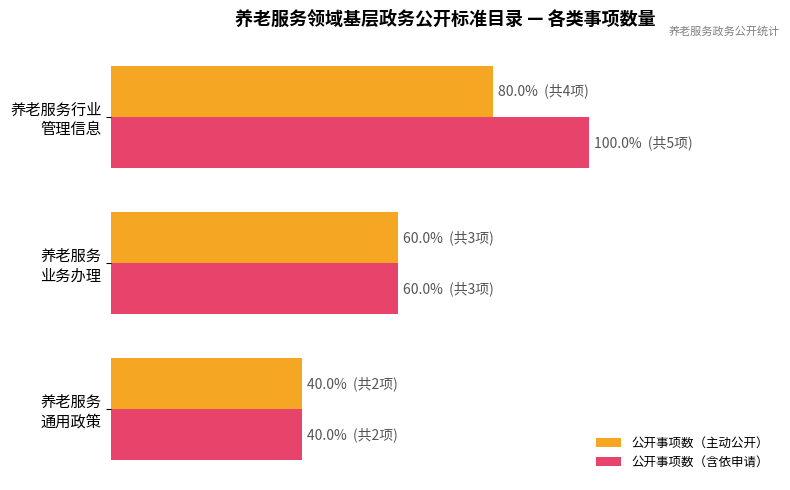

Rank the series by their maximum value, from highest to lowest.

公开事项数（含依申请）, 公开事项数（主动公开）